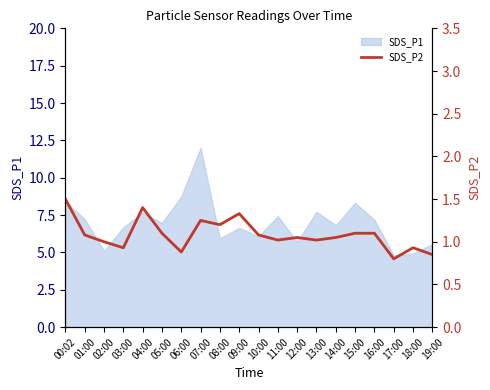

What is the minimum value for SDS_P1?

4.8